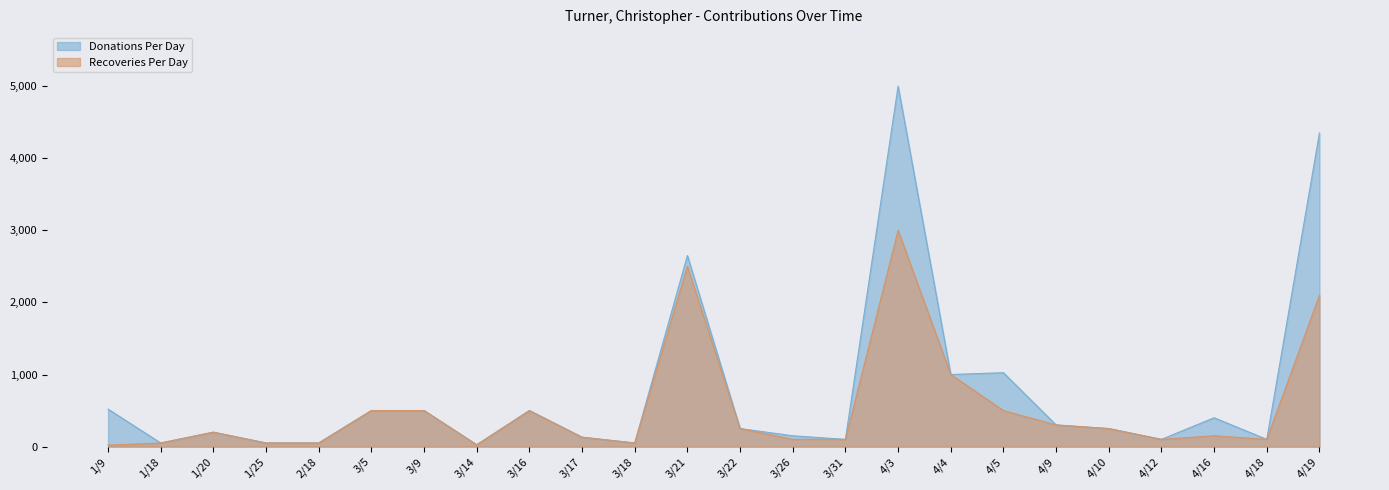

Does the chart display data point markers on the line(s)?

No